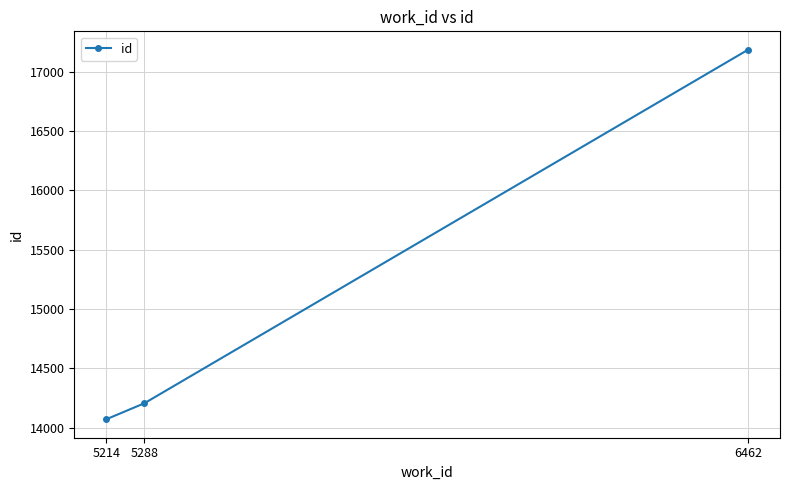

How many values are below 14206?

1